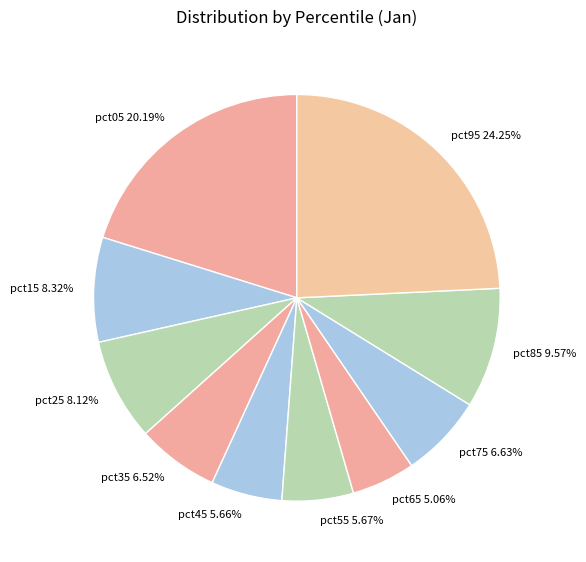

Combined, do pct05 and pct25 account for over 50%?

No